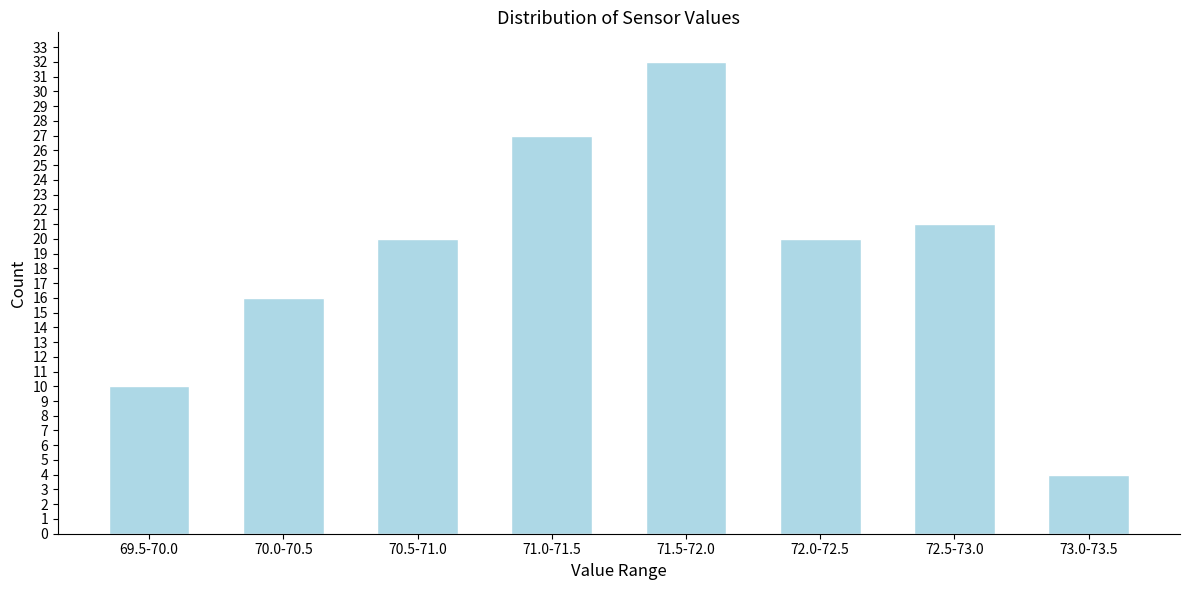

Reading left to right, what are all the values shown in this chart?

69.5-70.0=10	70.0-70.5=16	70.5-71.0=20	71.0-71.5=27	71.5-72.0=32	72.0-72.5=20	72.5-73.0=21	73.0-73.5=4